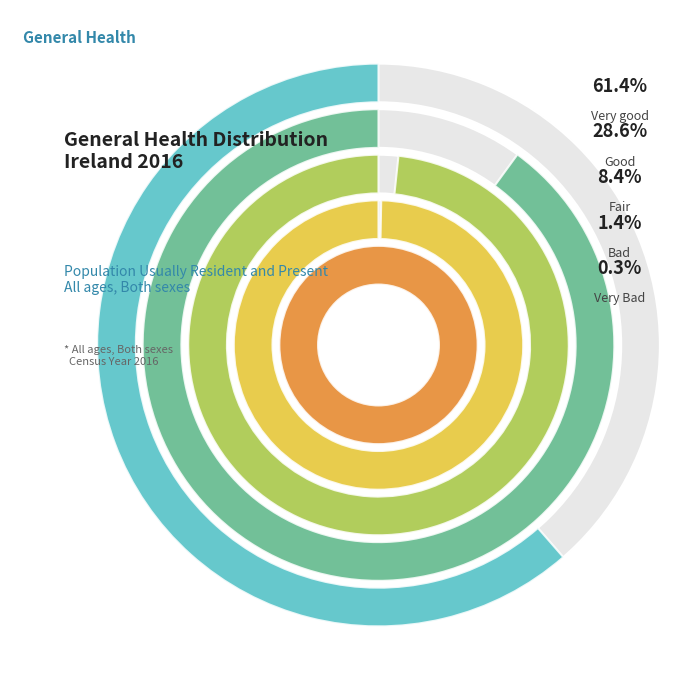

What is the ratio of the value at Good to the value at Fair?

3.4